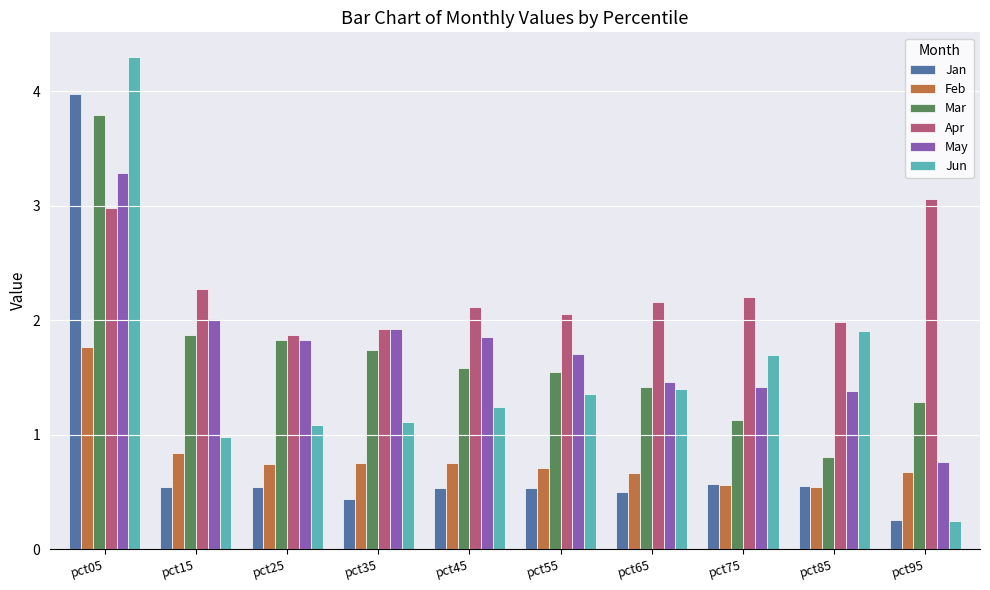

True or false: Mar has a value of 2.5 at pct25.

False